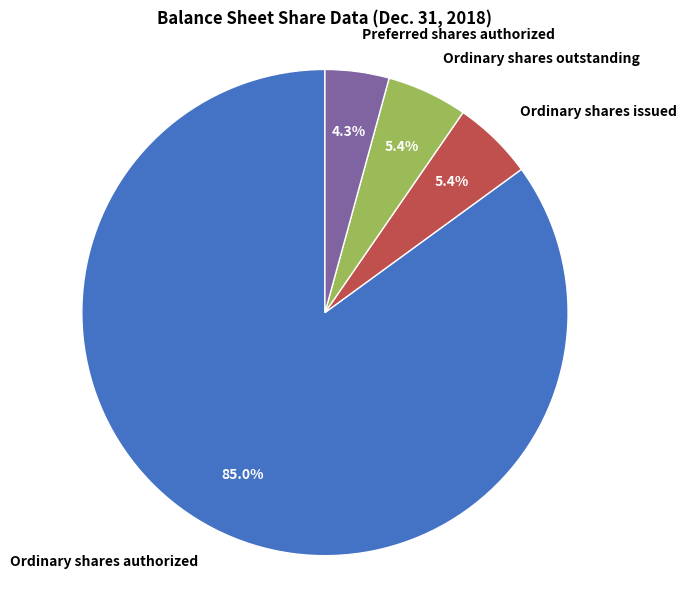

What is the majority slice?

Ordinary shares authorized